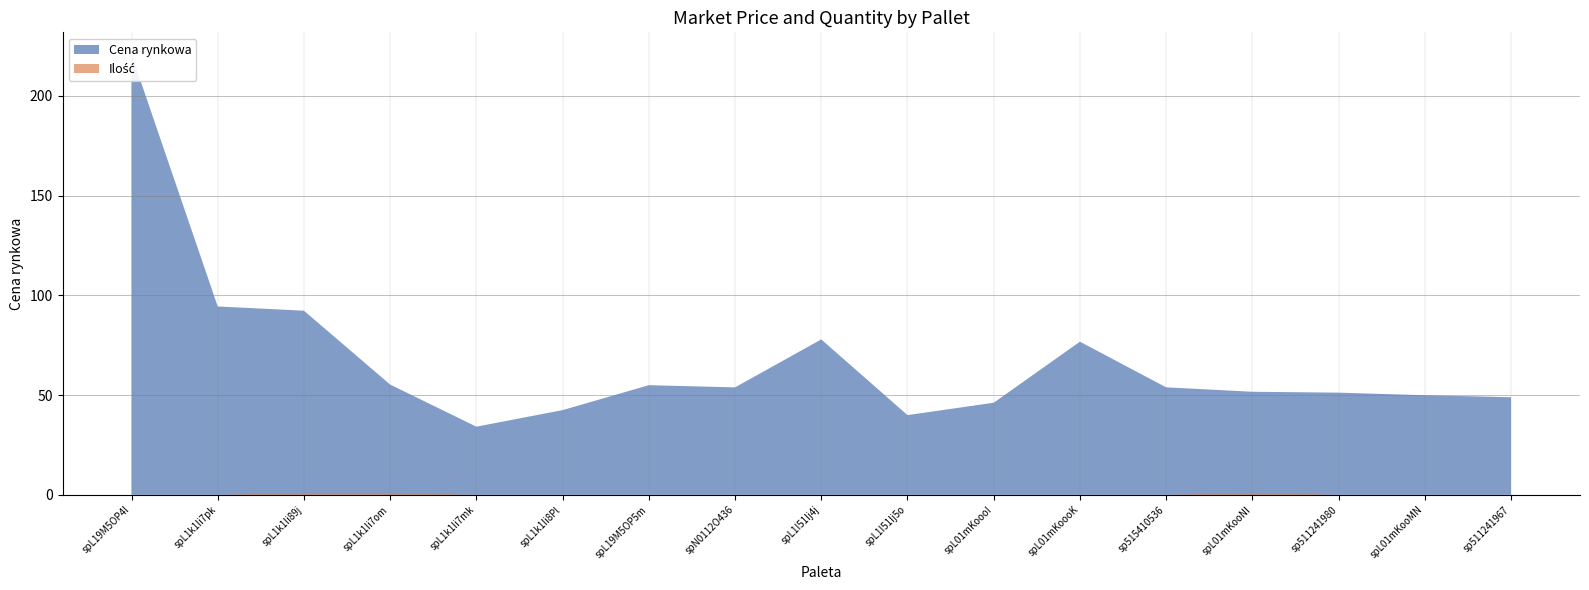

Reading right to left, transcribe all the data shown in this chart.

Cena rynkowa: sp511241967=49.0	spL01mKooMN=50.0	sp511241980=51.2	spL01mKooNI=51.7	sp515410536=53.9	spL01mKoooK=76.8	spL01mKoooI=46.2	spL1I51Ij5o=40.0	spL1I51Ij4j=78.0	spN0112O436=53.9	spL19M5OP5m=55.0	spL1k1Ii8Pl=42.5	spL1k1Ii7mk=34.2	spL1k1Ii7om=55.3	spL1k1Ii89j=92.3	spL1k1Ii7pk=94.5	spL19M5OP4l=220.9
Ilość: sp511241967=0.0	spL01mKooMN=0.0	sp511241980=0.0	spL01mKooNI=1.0	sp515410536=0.0	spL01mKoooK=0.0	spL01mKoooI=0.0	spL1I51Ij5o=0.0	spL1I51Ij4j=0.0	spN0112O436=0.0	spL19M5OP5m=0.0	spL1k1Ii8Pl=0.0	spL1k1Ii7mk=0.0	spL1k1Ii7om=1.0	spL1k1Ii89j=1.0	spL1k1Ii7pk=0.0	spL19M5OP4l=0.0